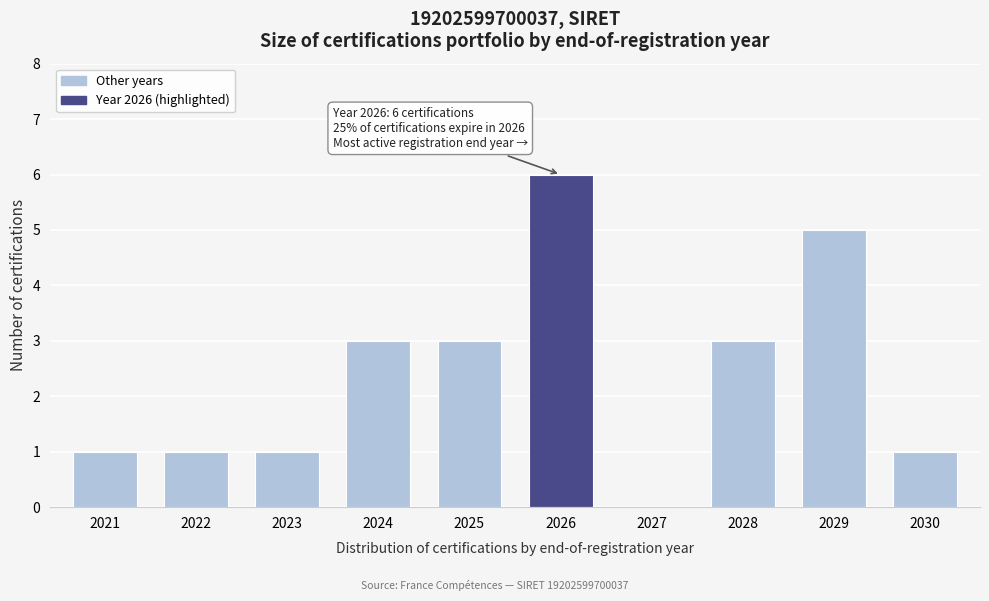

Reading left to right, list all the values displayed in this chart.

2021=1	2022=1	2023=1	2024=3	2025=3	2026=6	2027=0	2028=3	2029=5	2030=1